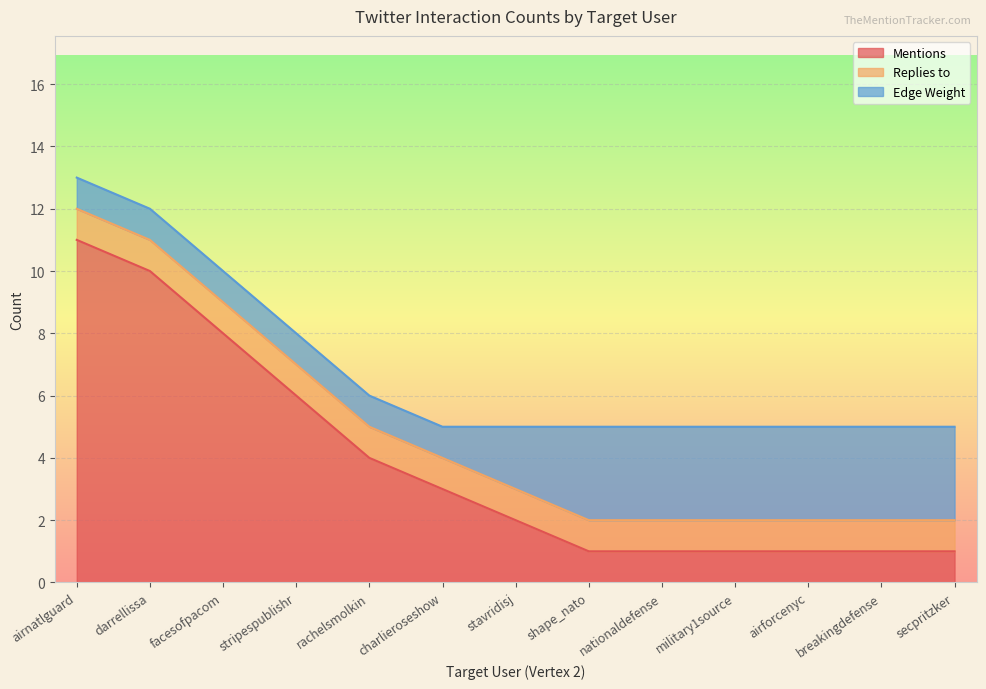

The Mentions series shows 2 at military1source. True or false?

False